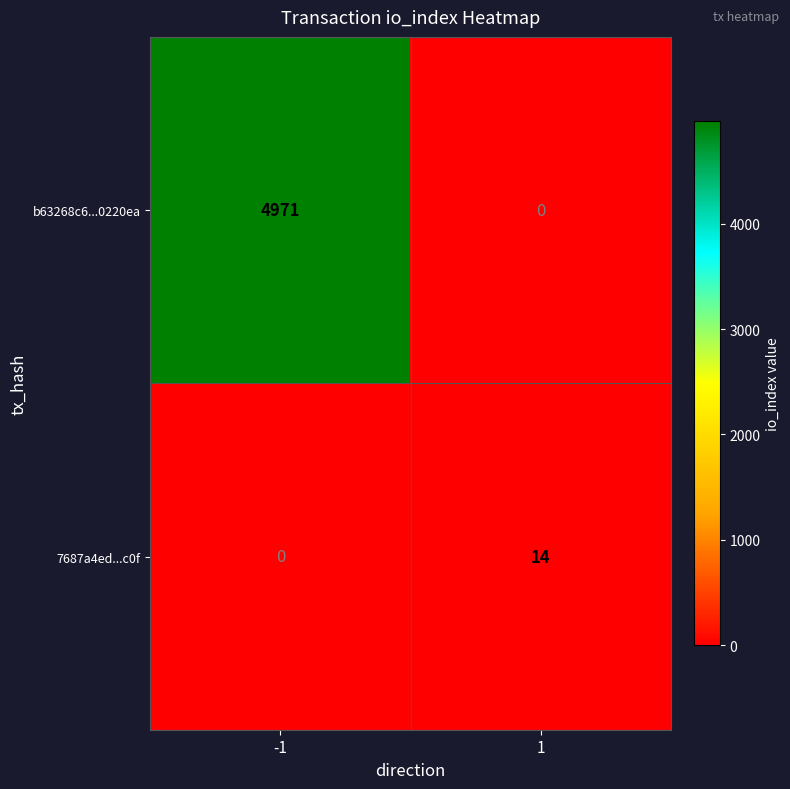

The value of b63268c6...0220ea at 1 is 2551. True or false?

False